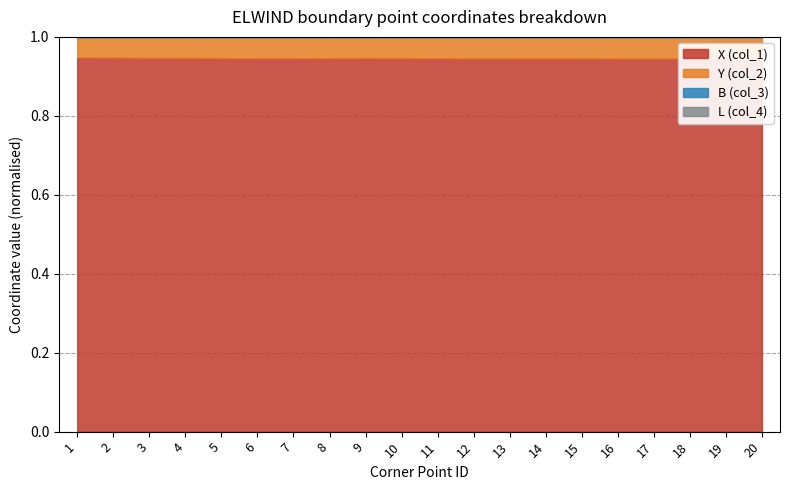

Which category has the highest value across all series?

20